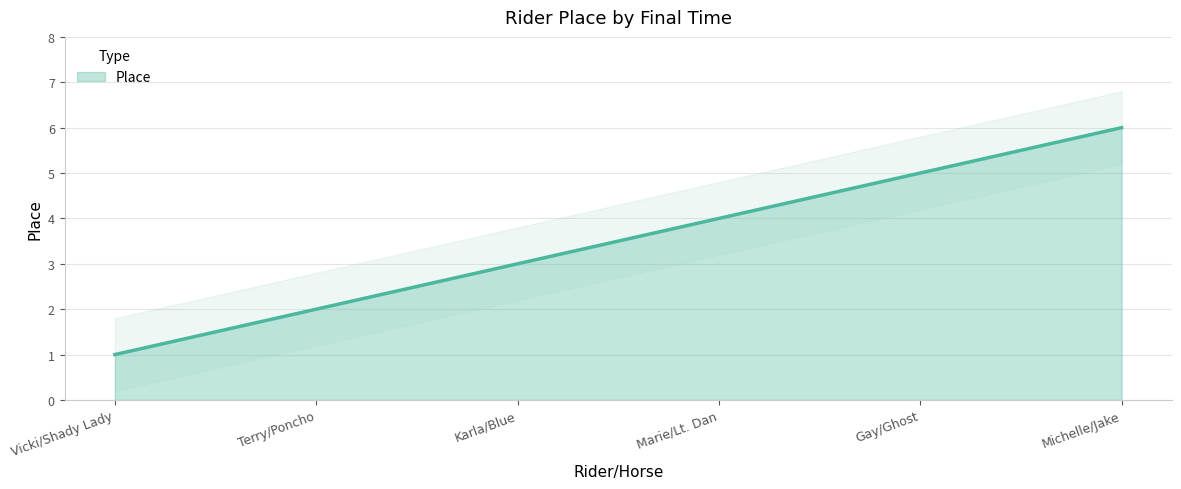

What is the sum of all values?

21